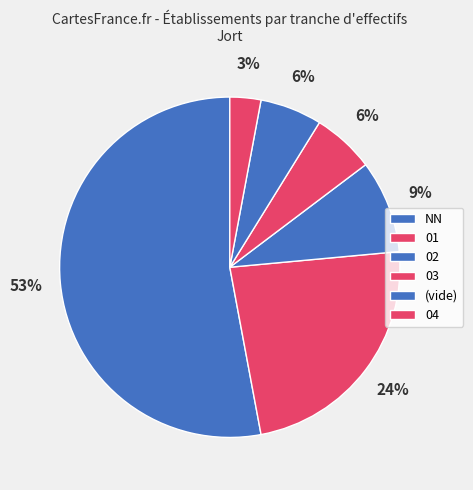

To the nearest percent, what portion does 03 represent?

6%